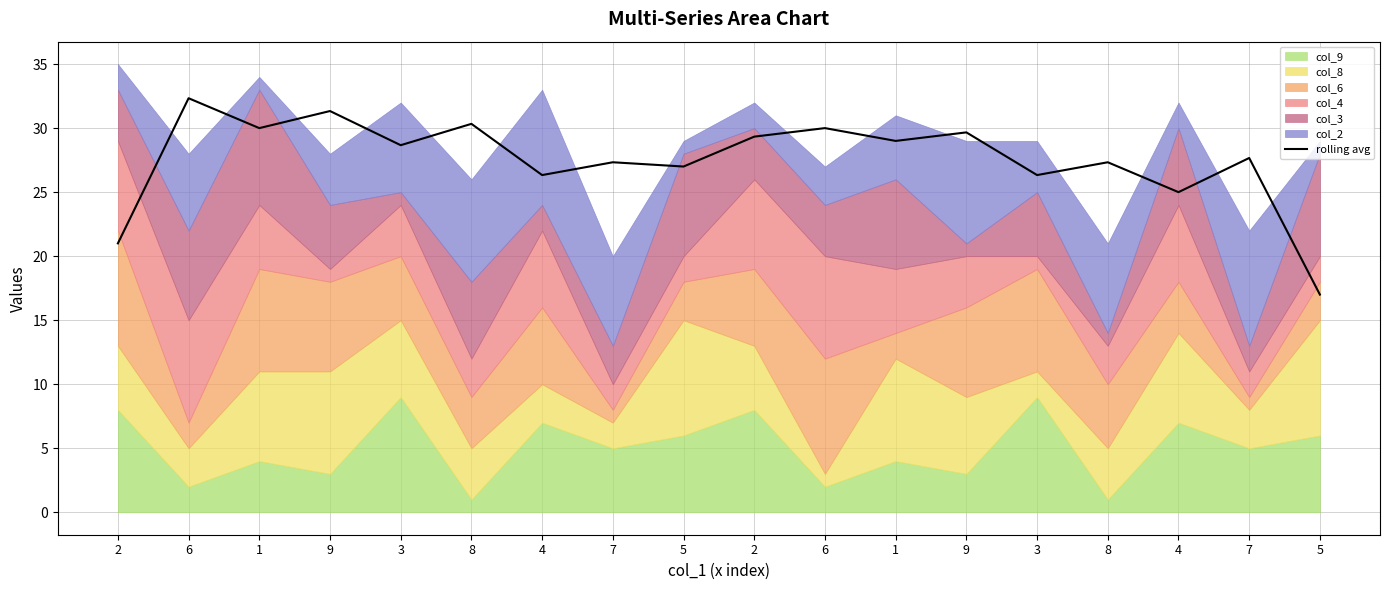

How many values are below 28?

9